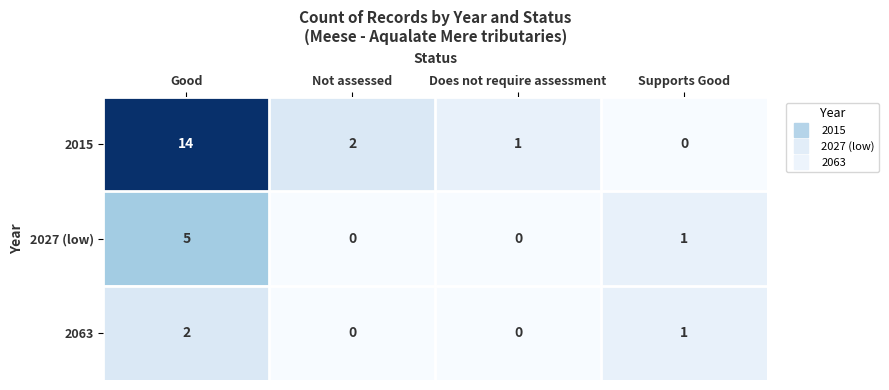

Is it true that 2015 equals 2 at Not assessed?

True